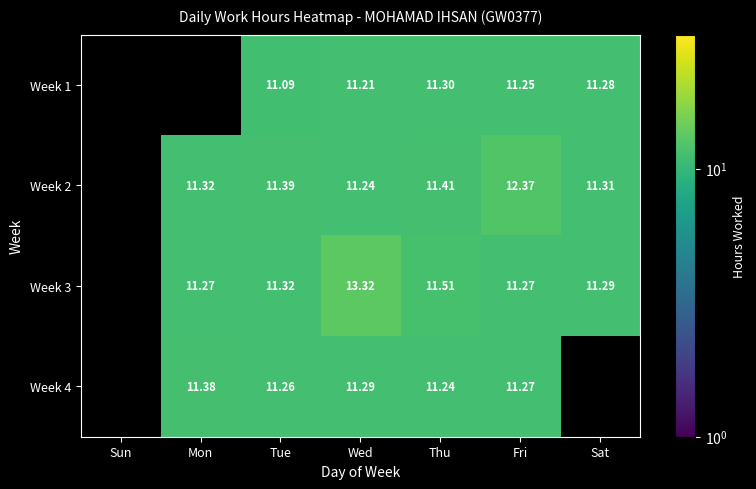

Is the value of Week 2 at Wed greater than the value of Week 3 at Sat?

No